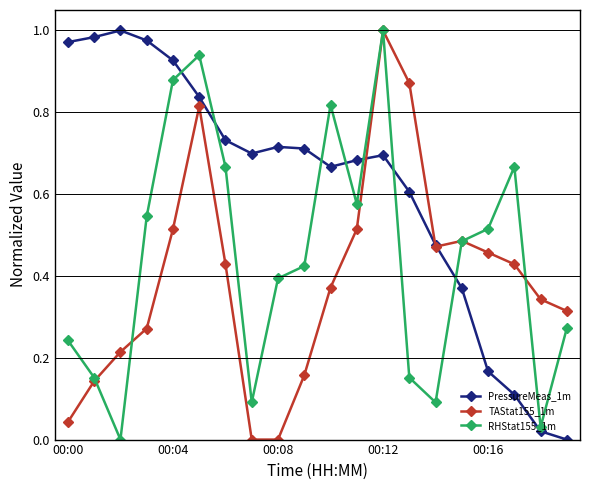

Rank the series by their average value, from highest to lowest.

PressureMeas_1m, RHStat155_1m, TAStat155_1m